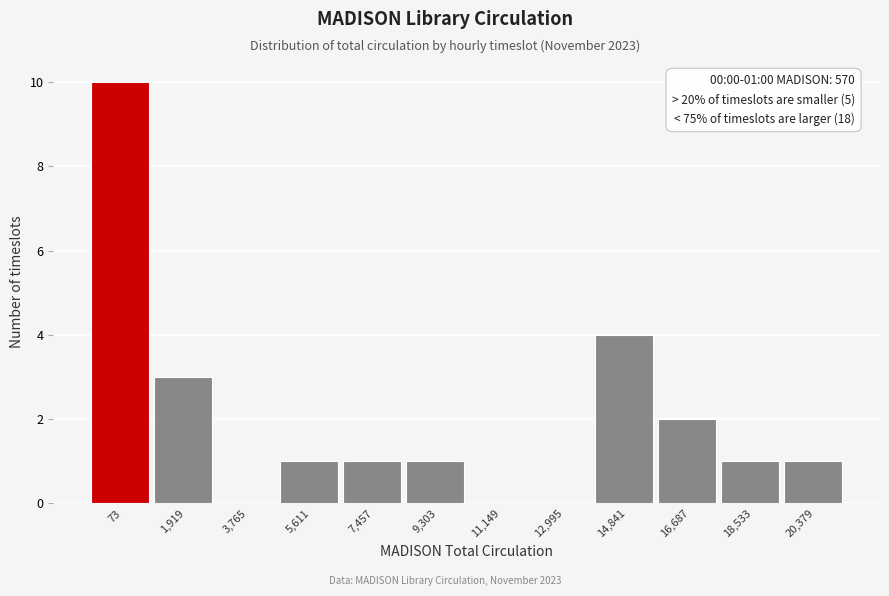

Reading left to right, transcribe all the data shown in this chart.

73=10	1,919=3	3,765=0	5,611=1	7,457=1	9,303=1	11,149=0	12,995=0	14,841=4	16,687=2	18,533=1	20,379=1